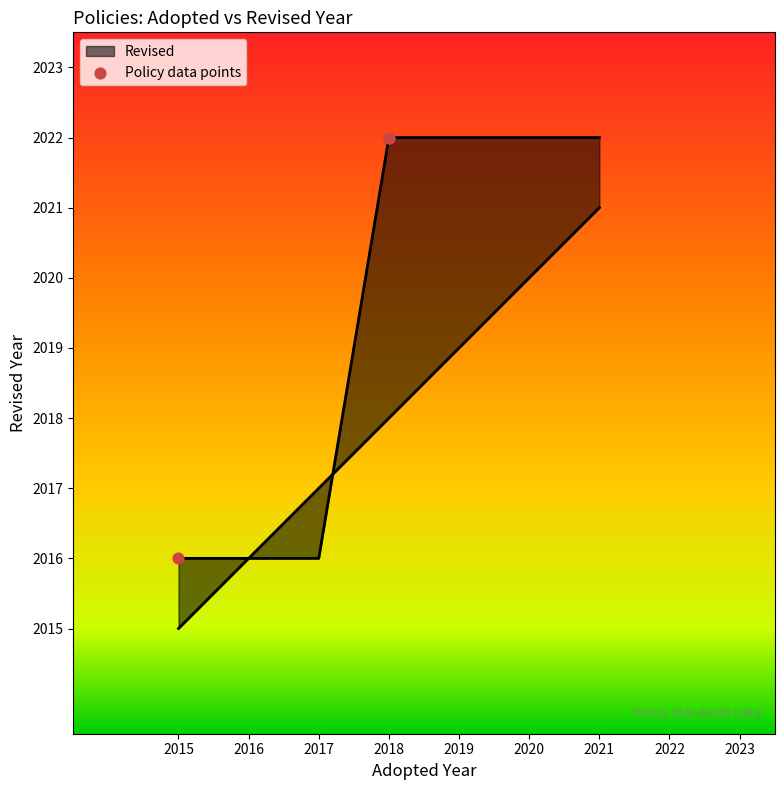

What is the ratio of the value at 2018 to the value at 2018?

1.0